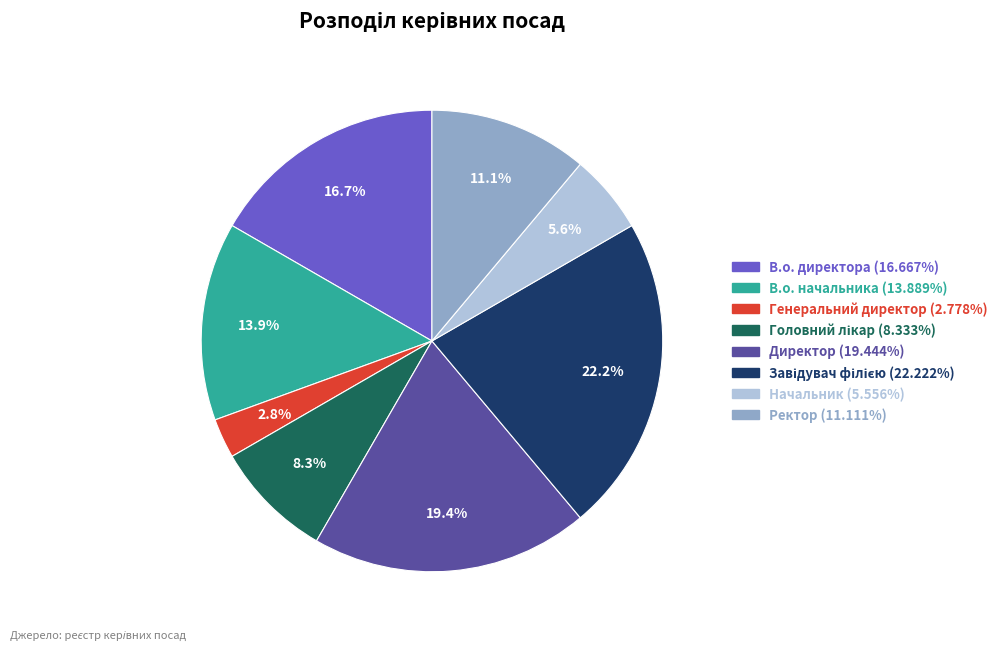

How many slices are in this pie chart?

8